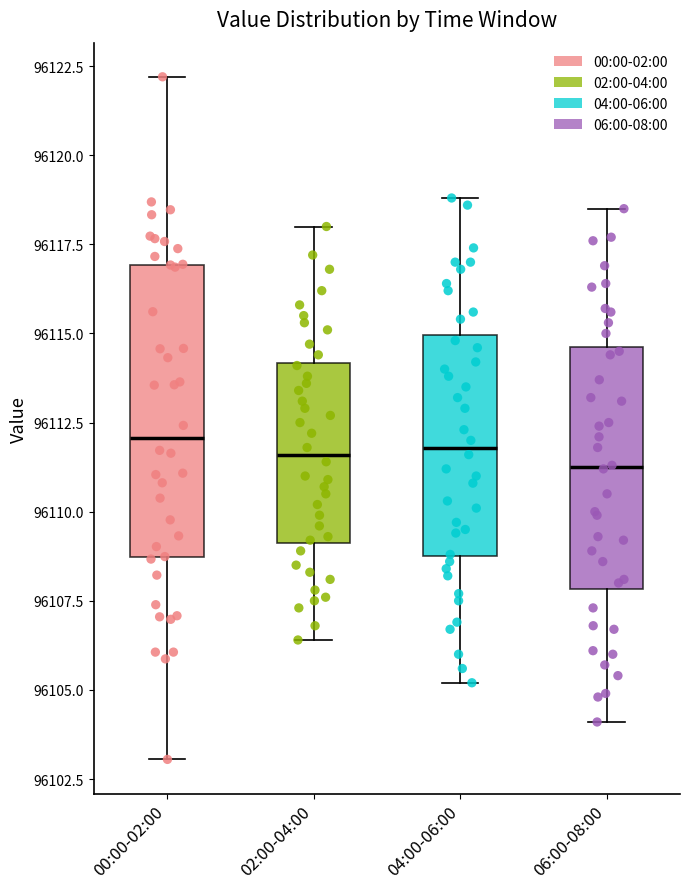

Where does the median line of the box for 00:00-02:00 sit on the y-axis? The values are not printed on the chart, so give them approximately, as read against the axis.

96112.0